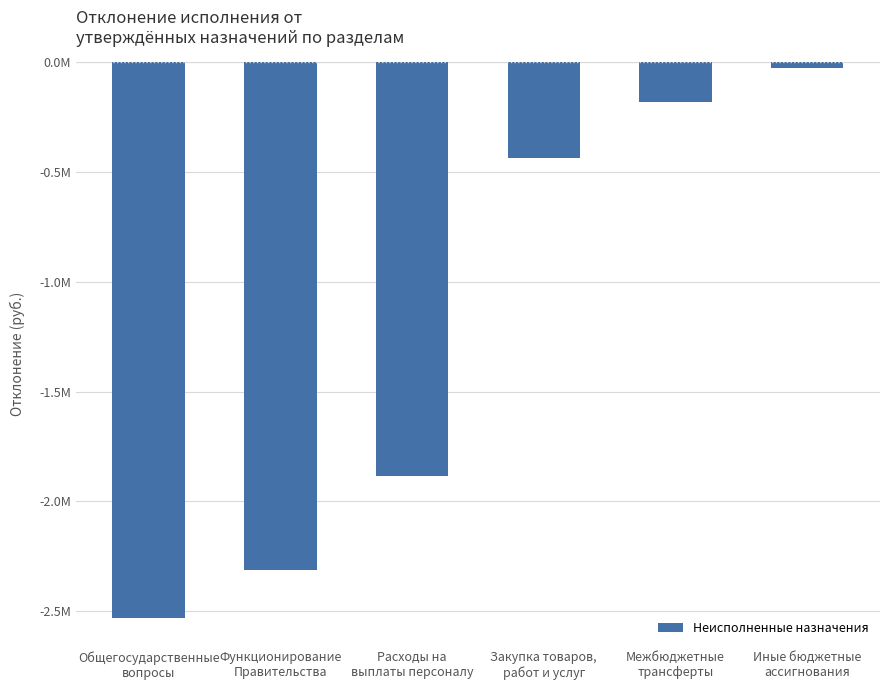

Are the bars horizontal?

No